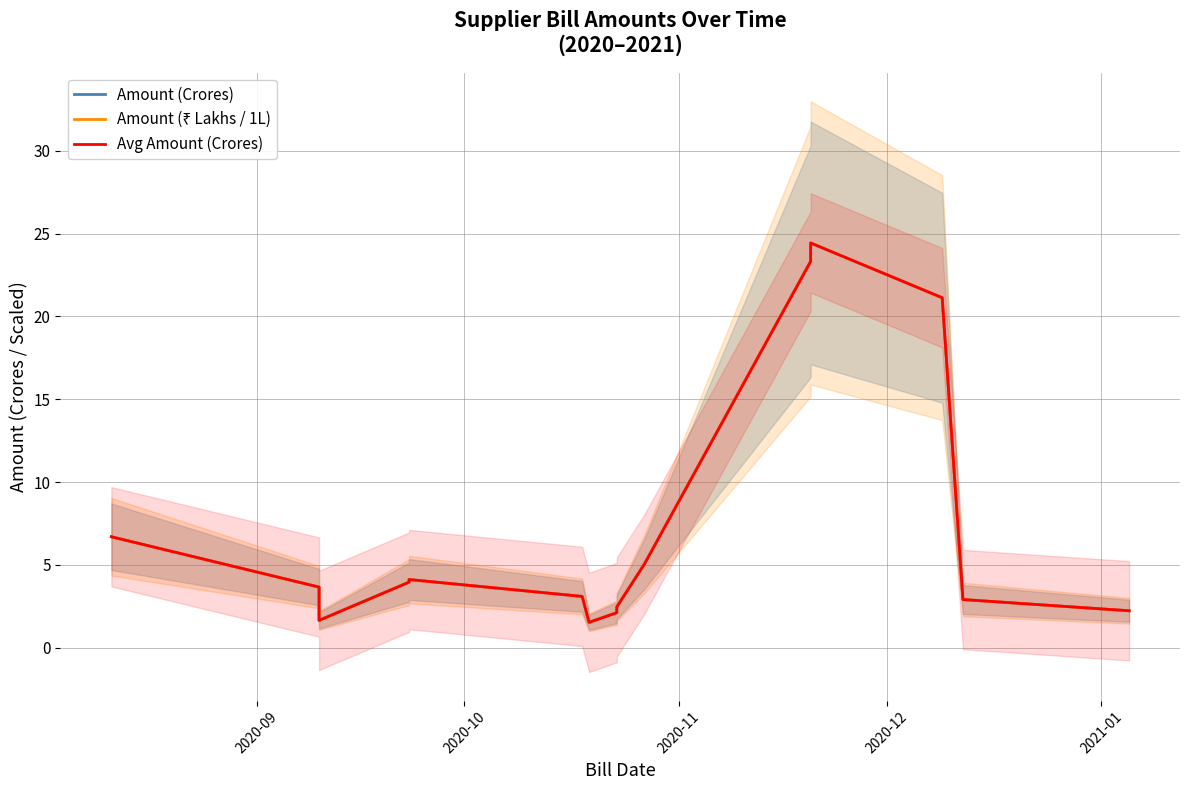

Is it true that Amount (₹ Lakhs / 1L) equals 6.2 at 2020-10?

False